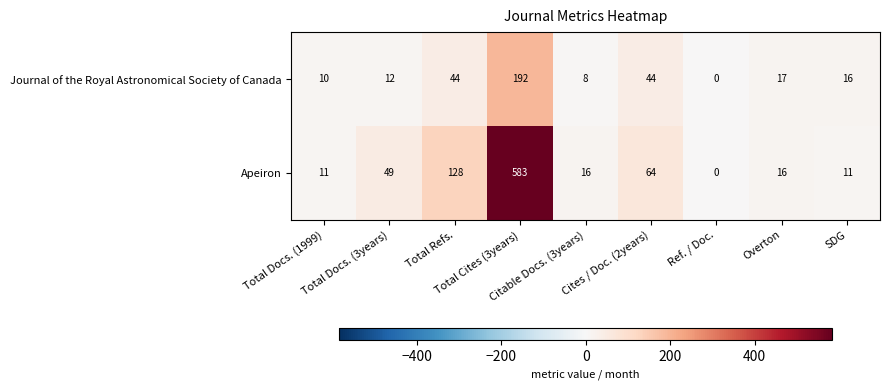

Rank the series by their maximum value, from highest to lowest.

Apeiron, Journal of the Royal Astronomical Society of Canada